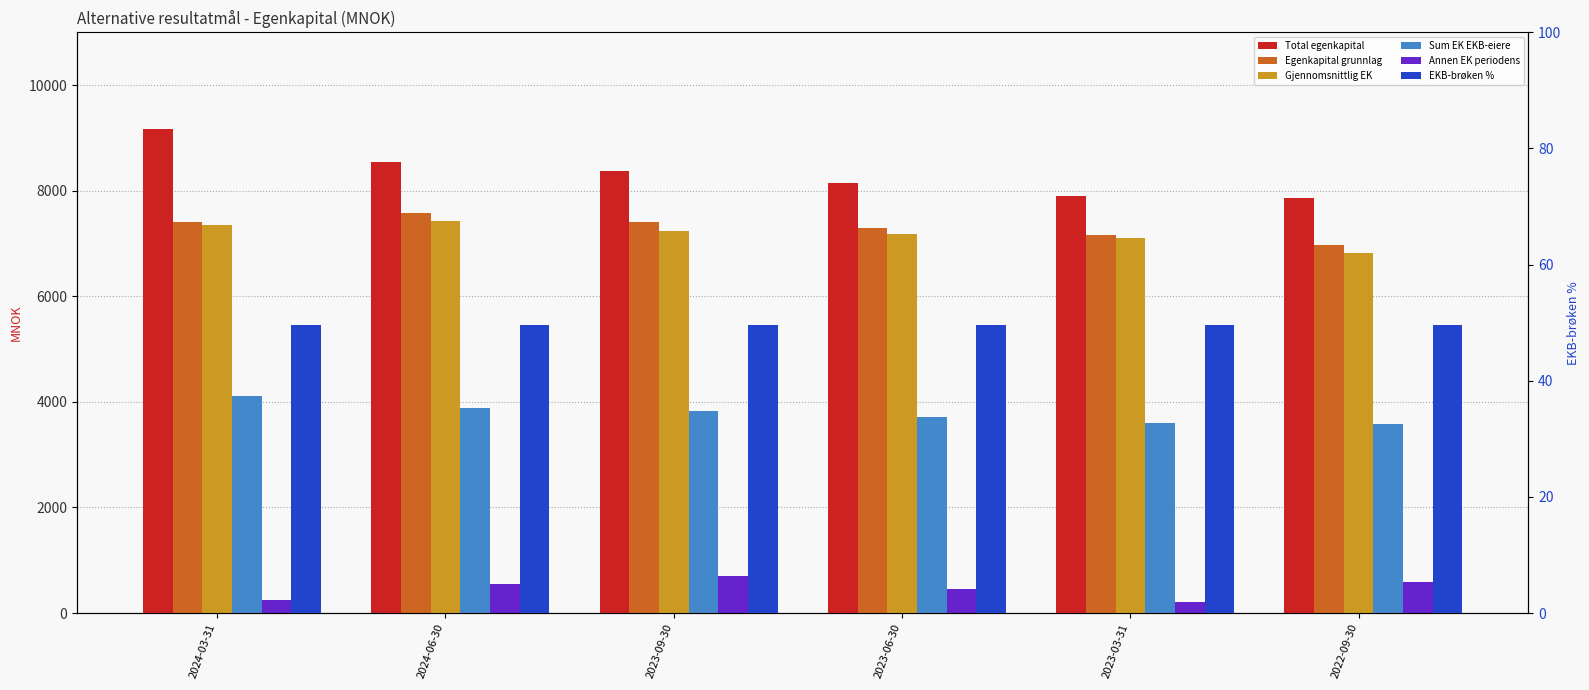

List the series in order of their peak value, highest first.

Total egenkapital, Egenkapital grunnlag, Gjennomsnittlig EK, Sum EK EKB-eiere, Annen EK periodens, EKB-brøken %